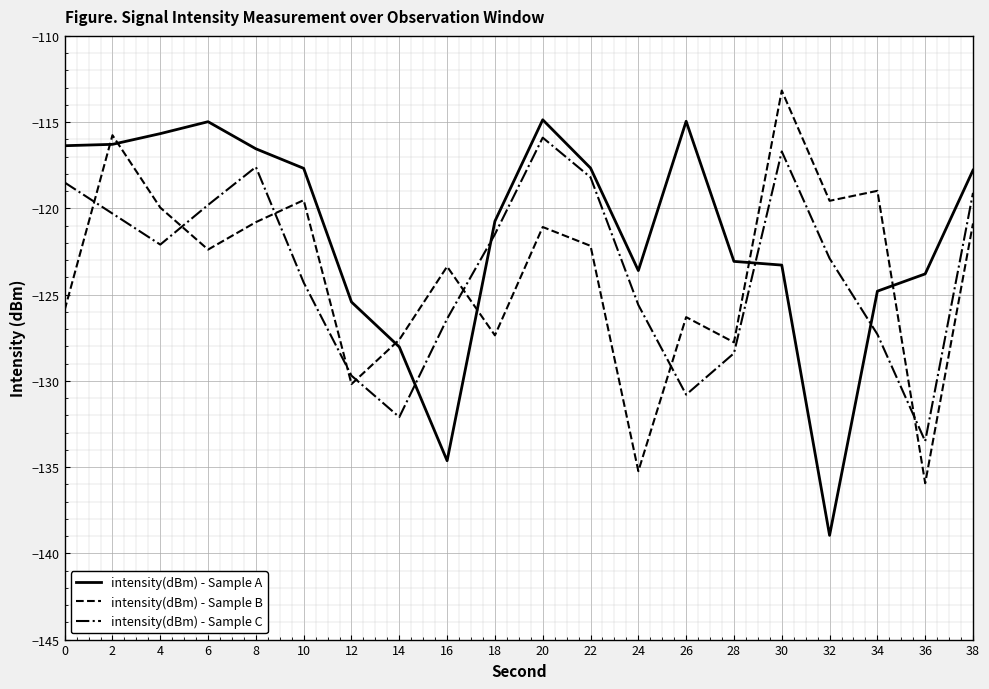

How many interior local peaks does the intensity(dBm) - Sample C series have?

3